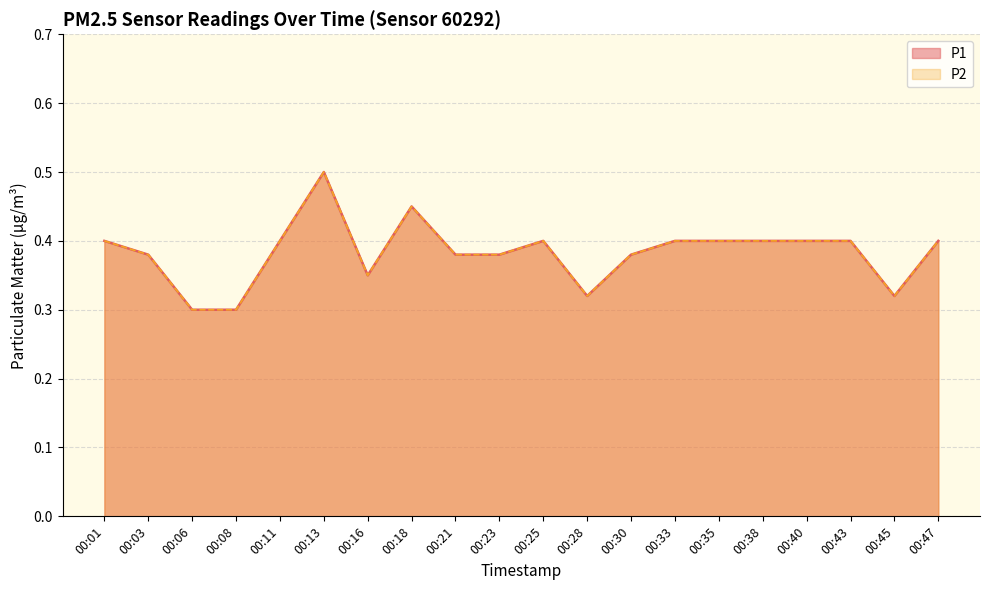

How many interior local valleys does the P2 series have?

3